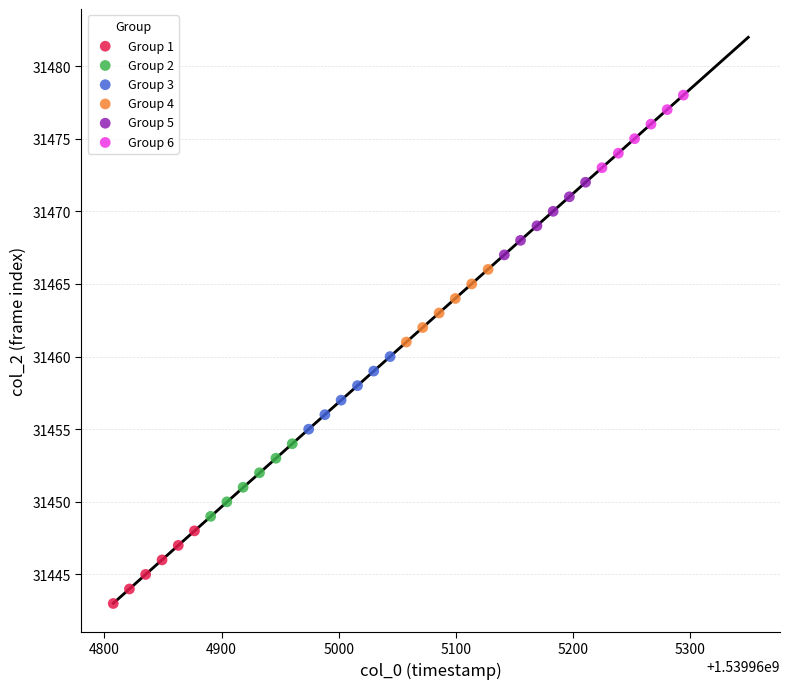

Which series contains the lowest Y value?

Group 1